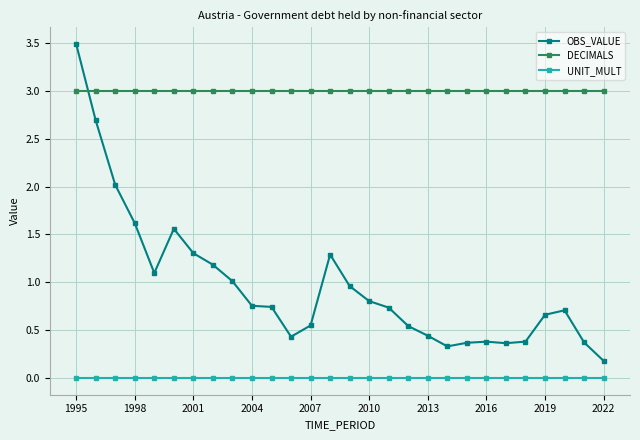

What are all the series names shown in the legend?

OBS_VALUE, DECIMALS, UNIT_MULT